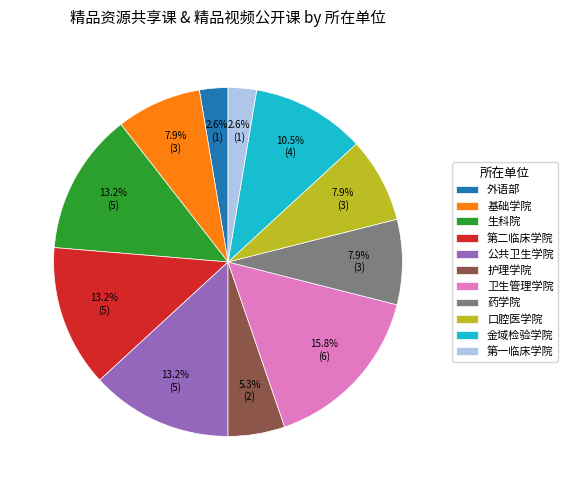

To the nearest percent, what portion does 公共卫生学院 represent?

13%